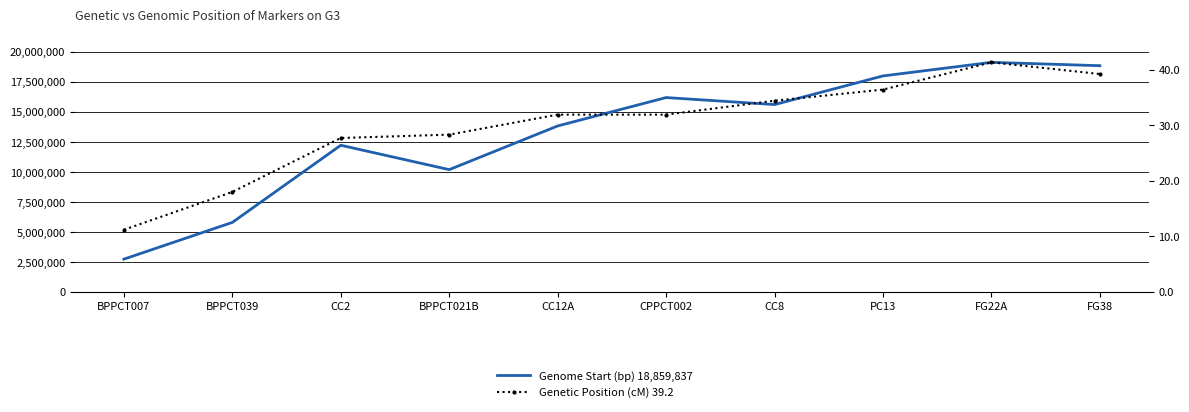

What is the maximum value shown in the chart?

19139025.0